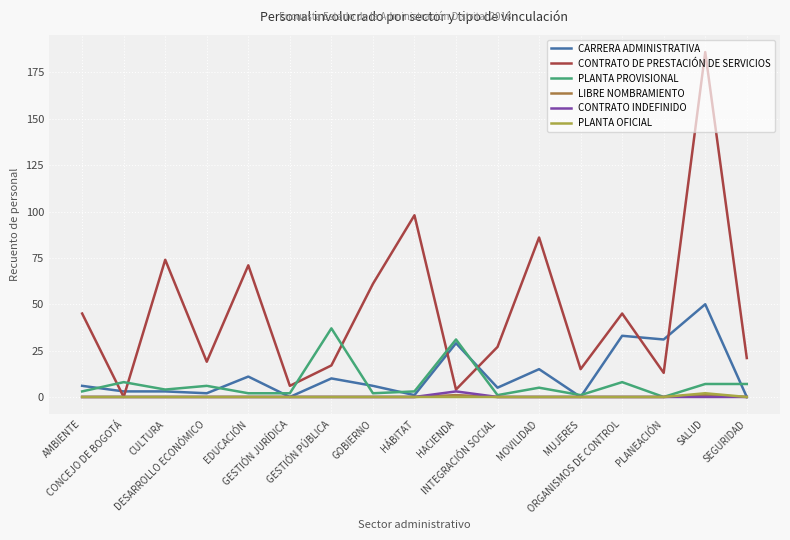

Reading left to right, list all the values displayed in this chart.

CARRERA ADMINISTRATIVA: AMBIENTE=6	CONCEJO DE BOGOTÁ=3	CULTURA=3	DESARROLLO ECONÓMICO=2	EDUCACIÓN=11	GESTIÓN JURÍDICA=0	GESTIÓN PÚBLICA=10	GOBIERNO=6	HÁBITAT=1	HACIENDA=29	INTEGRACIÓN SOCIAL=5	MOVILIDAD=15	MUJERES=0	ORGANISMOS DE CONTROL=33	PLANEACIÓN=31	SALUD=50	SEGURIDAD=0
CONTRATO DE PRESTACIÓN DE SERVICIOS: AMBIENTE=45	CONCEJO DE BOGOTÁ=0	CULTURA=74	DESARROLLO ECONÓMICO=19	EDUCACIÓN=71	GESTIÓN JURÍDICA=6	GESTIÓN PÚBLICA=17	GOBIERNO=61	HÁBITAT=98	HACIENDA=4	INTEGRACIÓN SOCIAL=27	MOVILIDAD=86	MUJERES=15	ORGANISMOS DE CONTROL=45	PLANEACIÓN=13	SALUD=186	SEGURIDAD=21
PLANTA PROVISIONAL: AMBIENTE=3	CONCEJO DE BOGOTÁ=8	CULTURA=4	DESARROLLO ECONÓMICO=6	EDUCACIÓN=2	GESTIÓN JURÍDICA=2	GESTIÓN PÚBLICA=37	GOBIERNO=2	HÁBITAT=3	HACIENDA=31	INTEGRACIÓN SOCIAL=1	MOVILIDAD=5	MUJERES=1	ORGANISMOS DE CONTROL=8	PLANEACIÓN=0	SALUD=7	SEGURIDAD=7
LIBRE NOMBRAMIENTO: AMBIENTE=0	CONCEJO DE BOGOTÁ=0	CULTURA=0	DESARROLLO ECONÓMICO=0	EDUCACIÓN=0	GESTIÓN JURÍDICA=0	GESTIÓN PÚBLICA=0	GOBIERNO=0	HÁBITAT=0	HACIENDA=1	INTEGRACIÓN SOCIAL=0	MOVILIDAD=0	MUJERES=0	ORGANISMOS DE CONTROL=0	PLANEACIÓN=0	SALUD=1	SEGURIDAD=0
CONTRATO INDEFINIDO: AMBIENTE=0	CONCEJO DE BOGOTÁ=0	CULTURA=0	DESARROLLO ECONÓMICO=0	EDUCACIÓN=0	GESTIÓN JURÍDICA=0	GESTIÓN PÚBLICA=0	GOBIERNO=0	HÁBITAT=0	HACIENDA=3	INTEGRACIÓN SOCIAL=0	MOVILIDAD=0	MUJERES=0	ORGANISMOS DE CONTROL=0	PLANEACIÓN=0	SALUD=0	SEGURIDAD=0
PLANTA OFICIAL: AMBIENTE=0	CONCEJO DE BOGOTÁ=0	CULTURA=0	DESARROLLO ECONÓMICO=0	EDUCACIÓN=0	GESTIÓN JURÍDICA=0	GESTIÓN PÚBLICA=0	GOBIERNO=0	HÁBITAT=0	HACIENDA=0	INTEGRACIÓN SOCIAL=0	MOVILIDAD=0	MUJERES=0	ORGANISMOS DE CONTROL=0	PLANEACIÓN=0	SALUD=2	SEGURIDAD=0